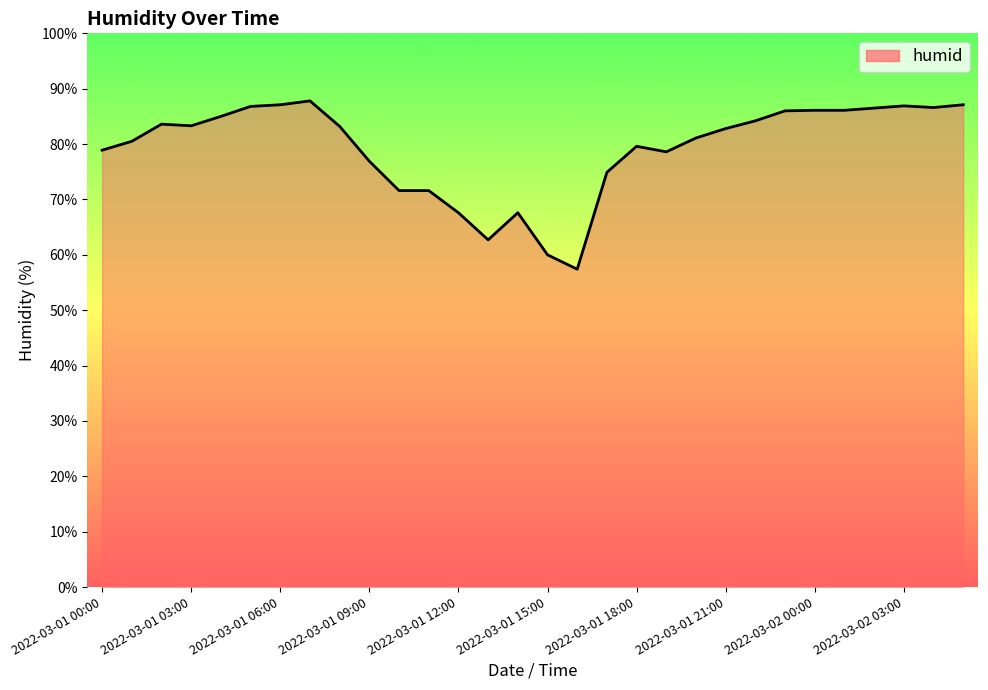

What is the maximum value shown in the chart?

87.8